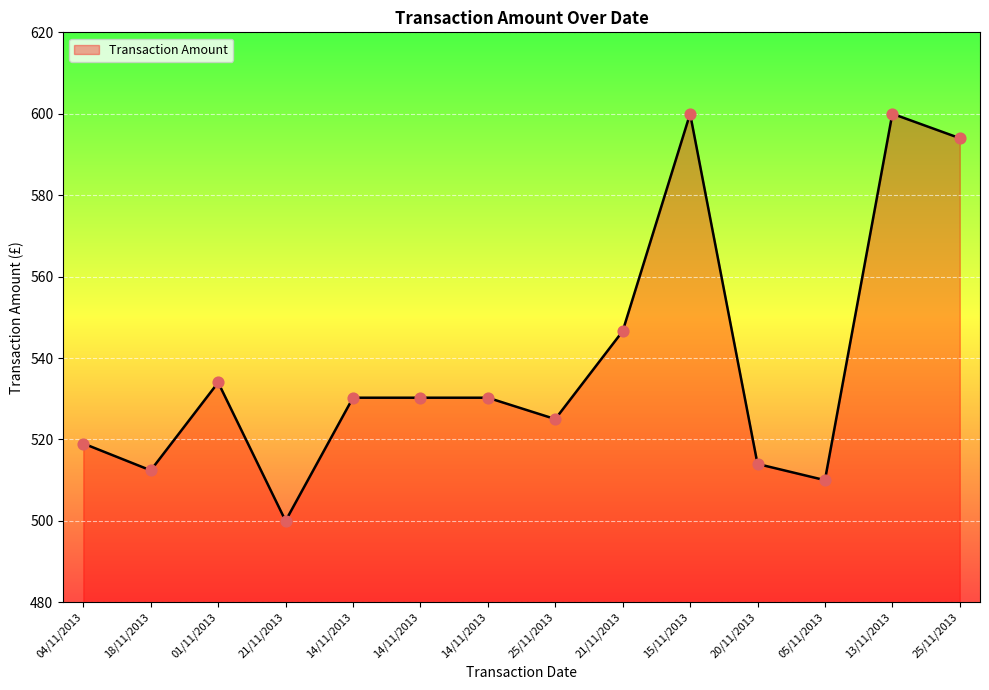

What is the change in value from 15/11/2013 to 05/11/2013?

-90.0